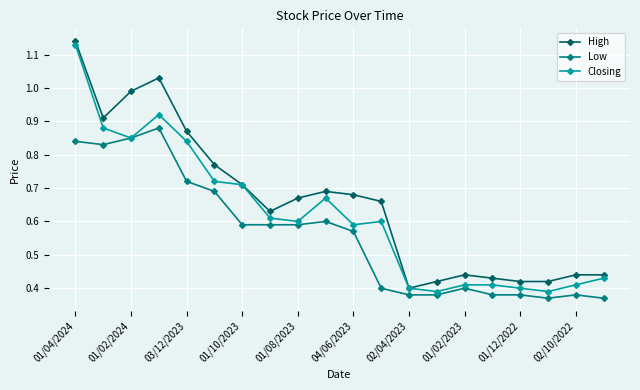

Count the Low values in the range 0 to 1.

20